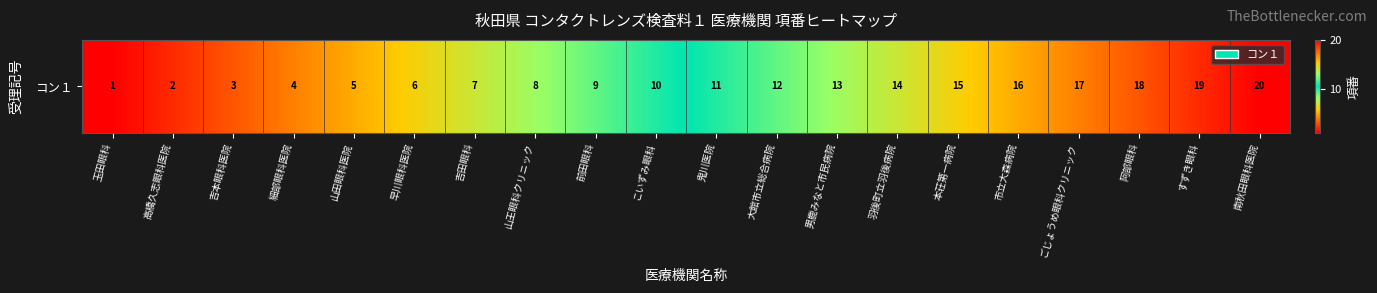

At which label is the value closest to 10?

こいずみ眼科